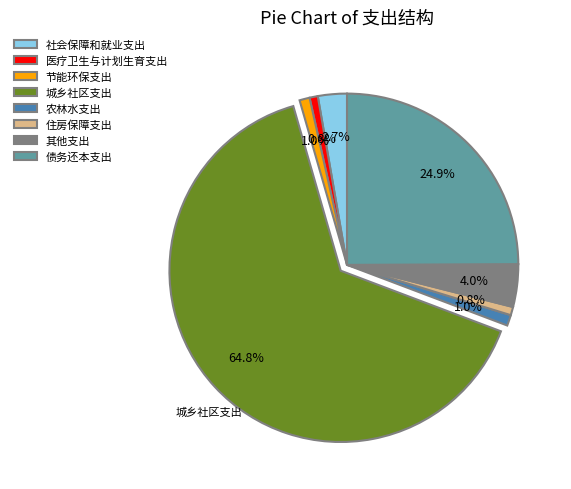

How many slices are in this pie chart?

8